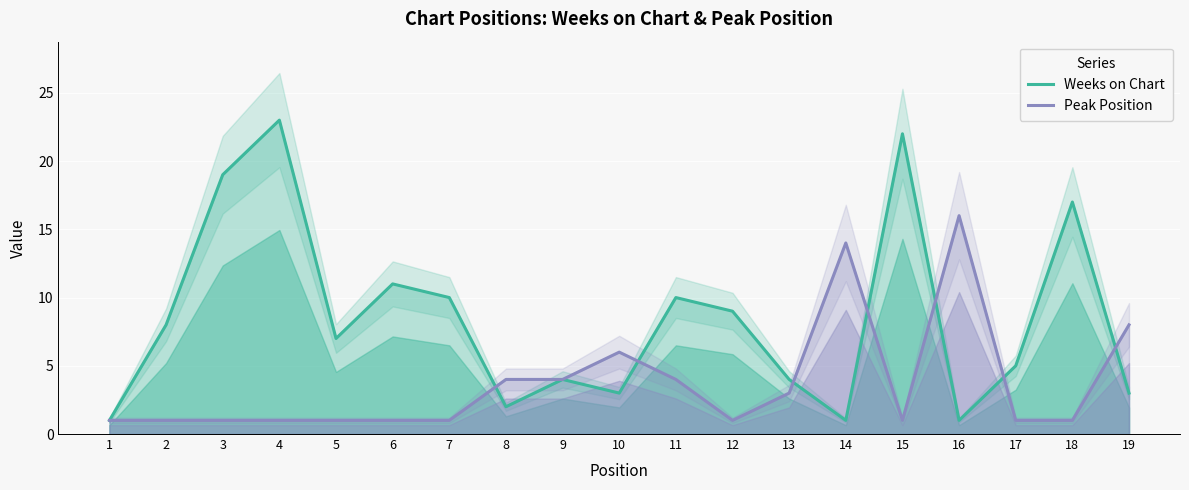

What is the sum of all Peak Position values?

70